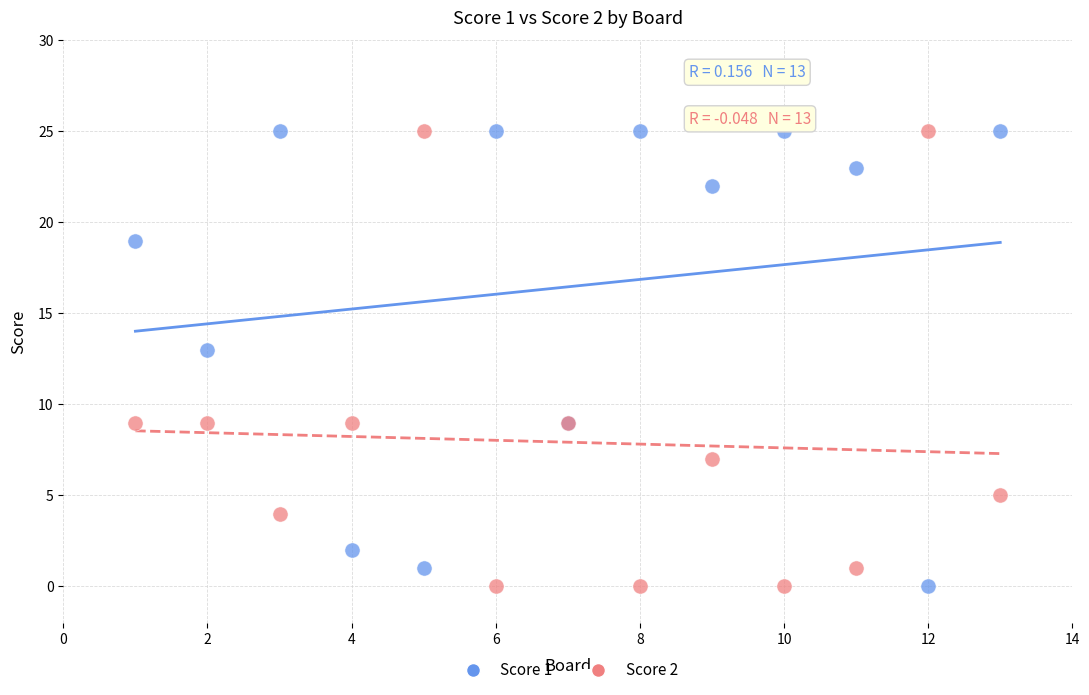

Across all series, what Y value is closest to 12?

13